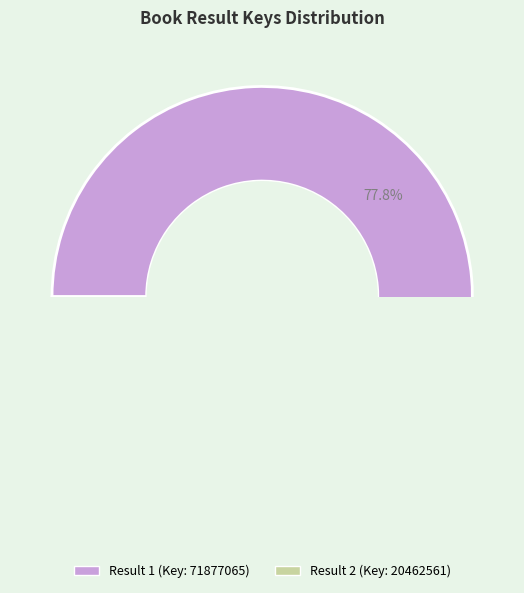

Is there any slice that represents more than half of the pie?

Yes